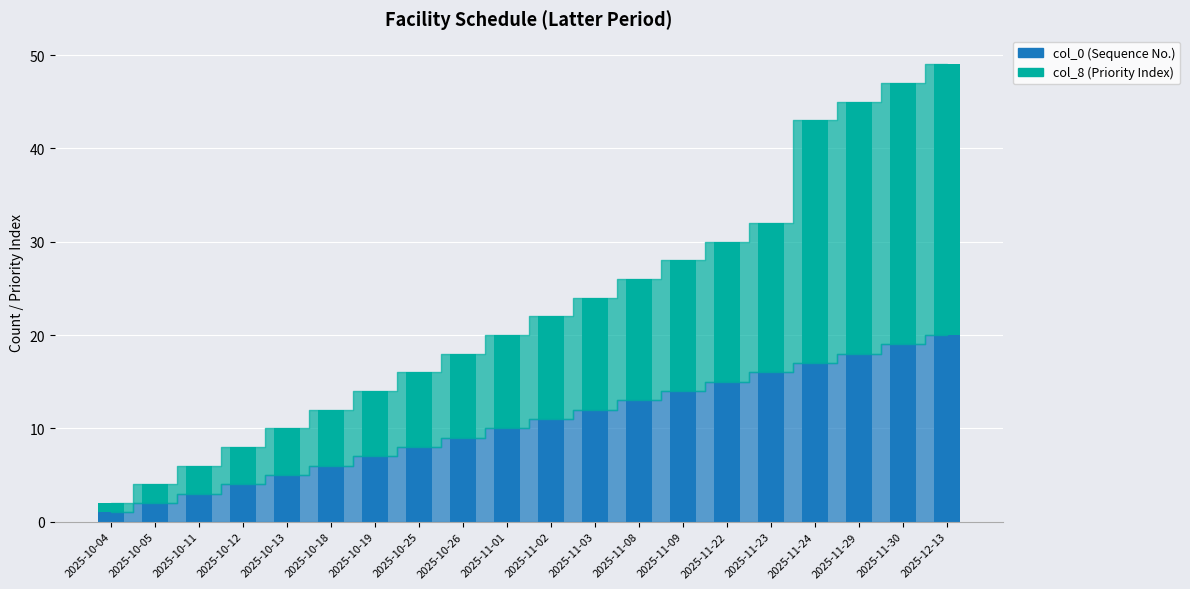

What is the total value across all series at 2025-11-22?

30